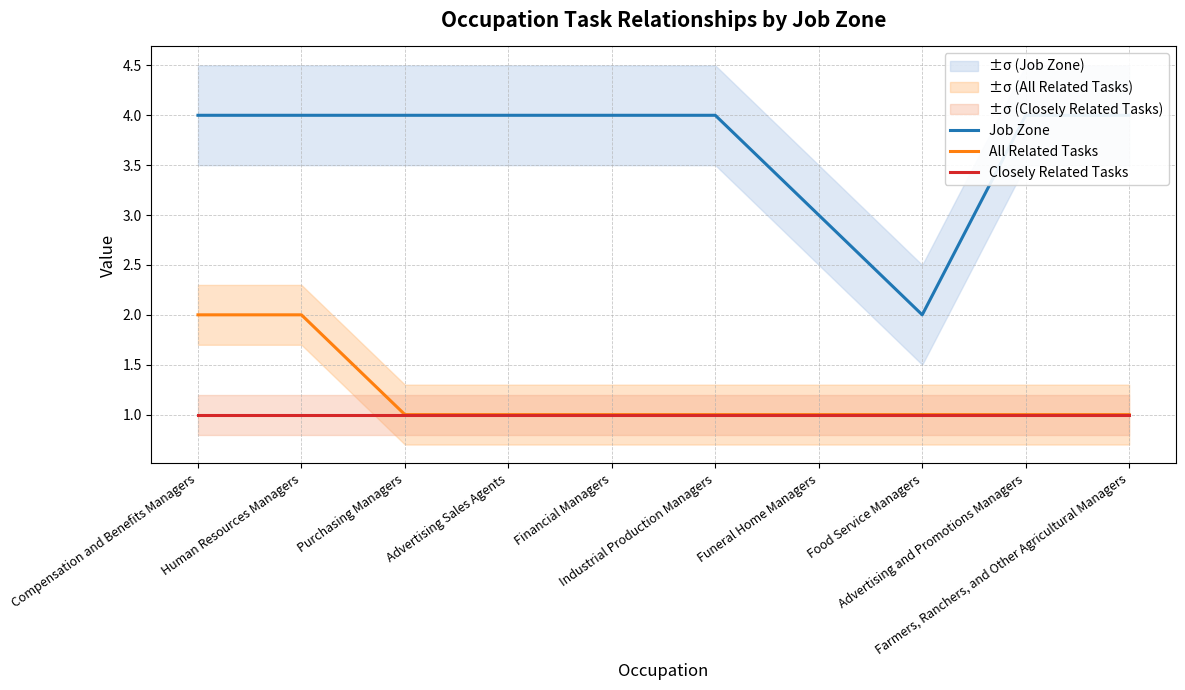

Between Purchasing Managers and Farmers, Ranchers, and Other Agricultural Managers, which series saw the biggest shift?

Job Zone